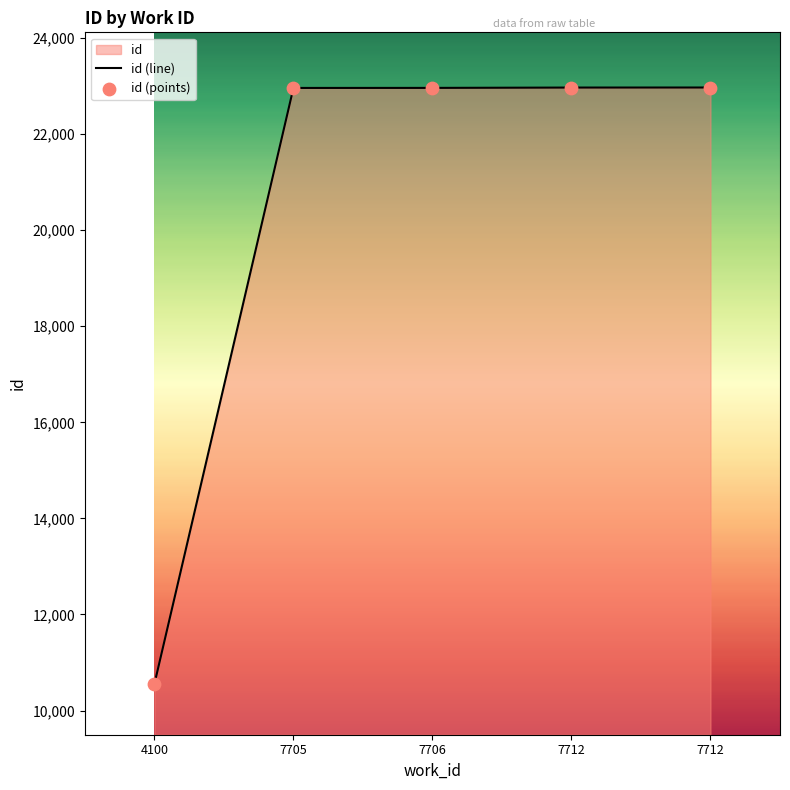

What is the ratio of the value at 7705 to the value at 7712?

1.0